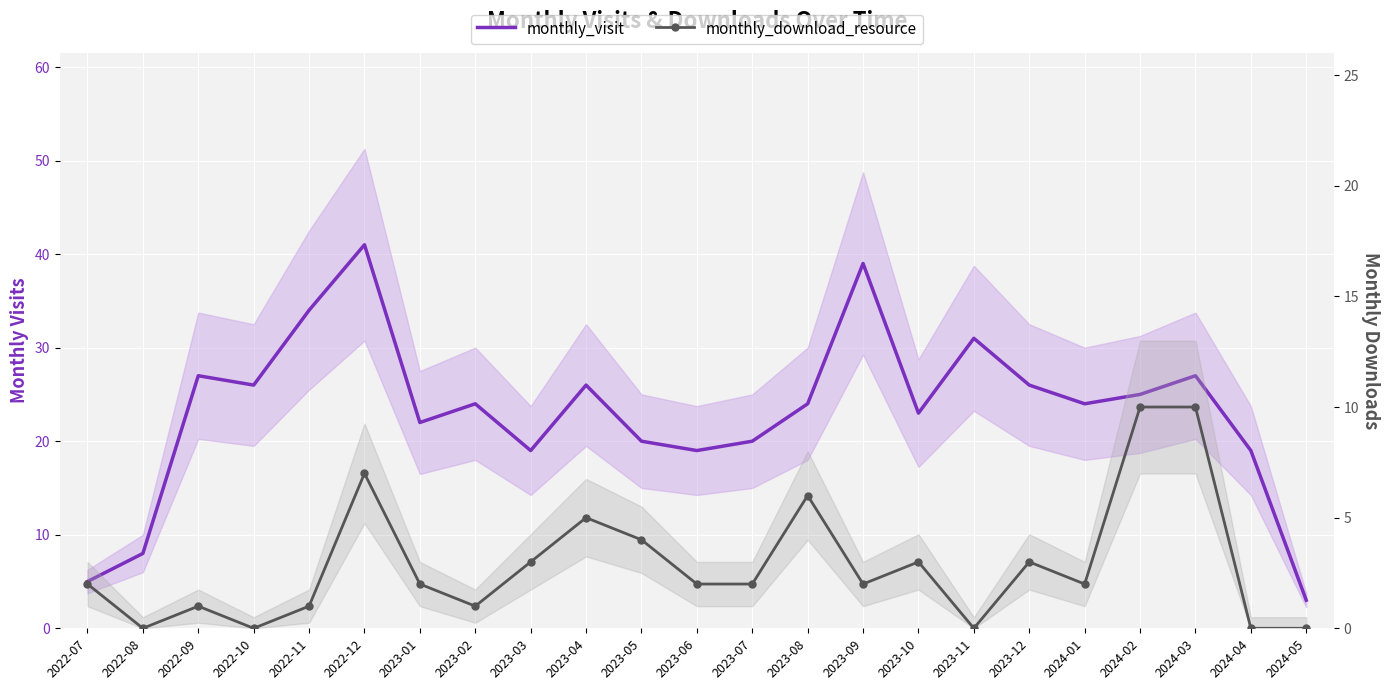

What is the difference between the second highest and second lowest values in the monthly_download_resource series?

10